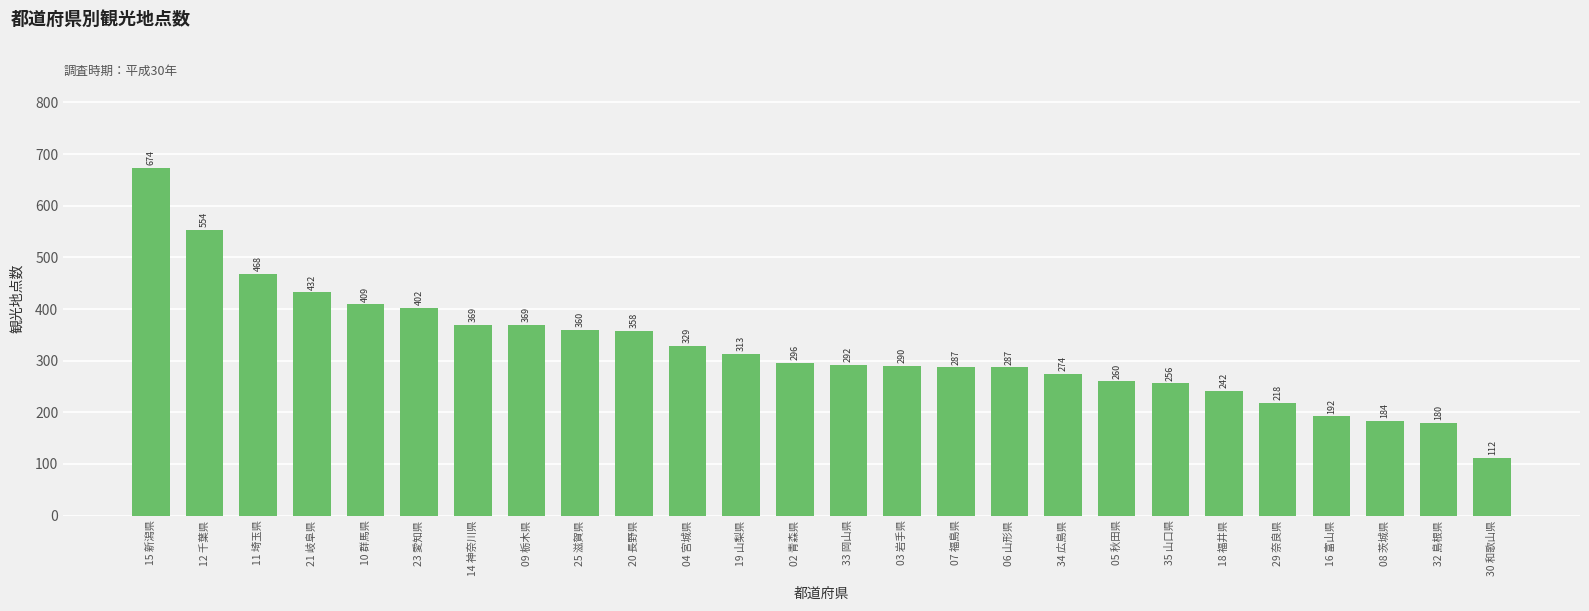

Which has a higher value, 10 群馬県 or 03 岩手県?

10 群馬県